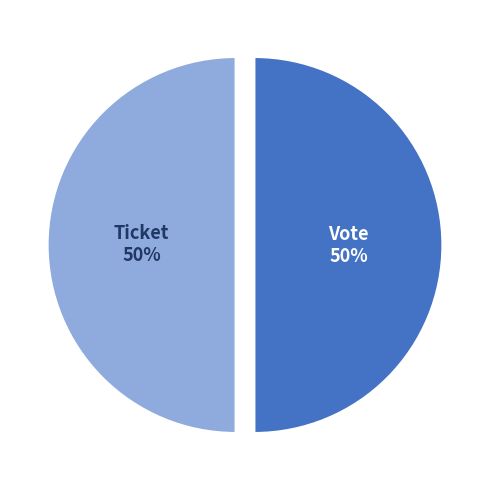

Is it true that Vote is 37% of the pie?

False